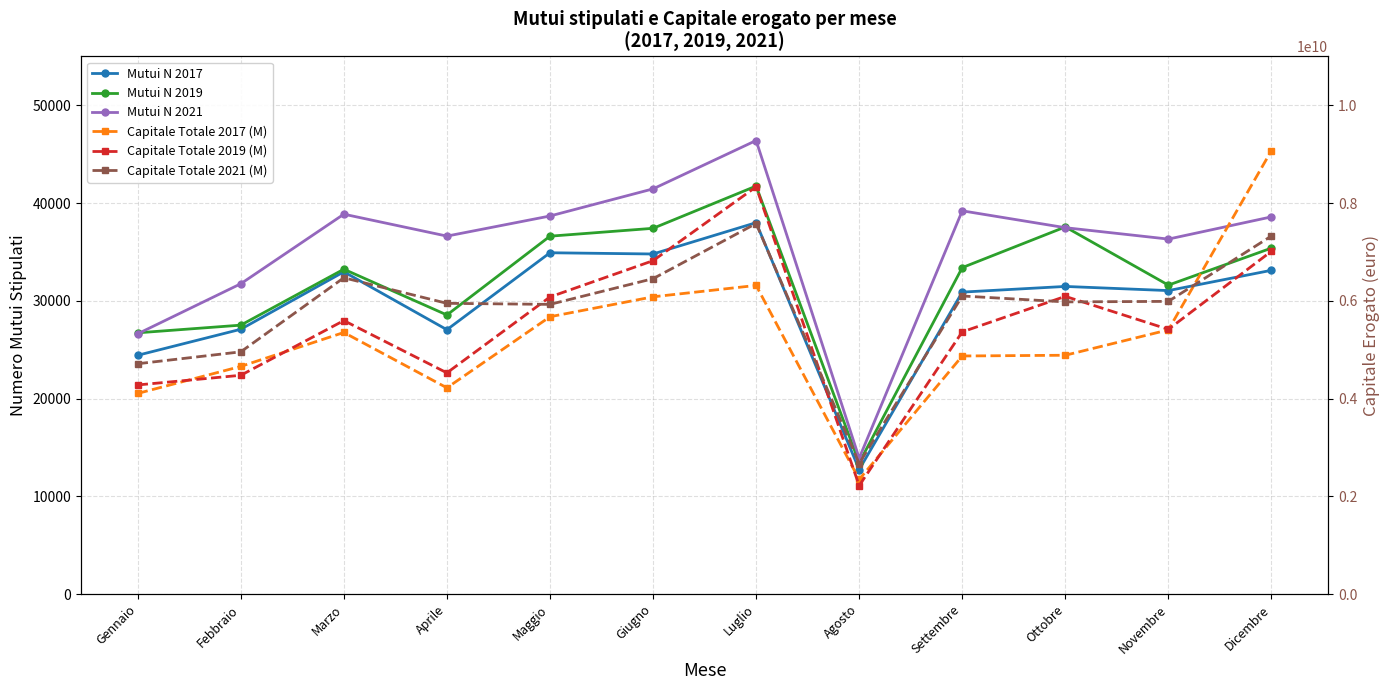

True or false: Mutui N 2017 and Capitale Totale 2019 (M) cross at least once.

False